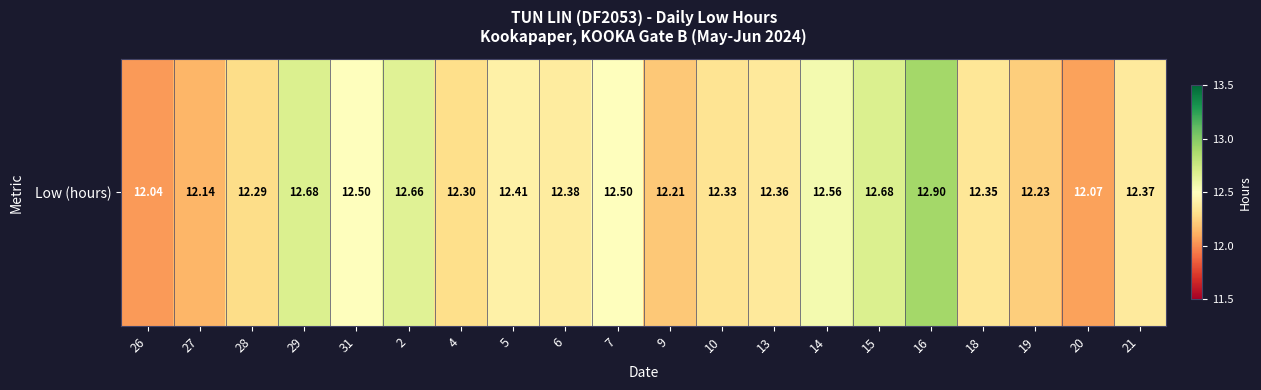

Count the number of data series in this chart.

1